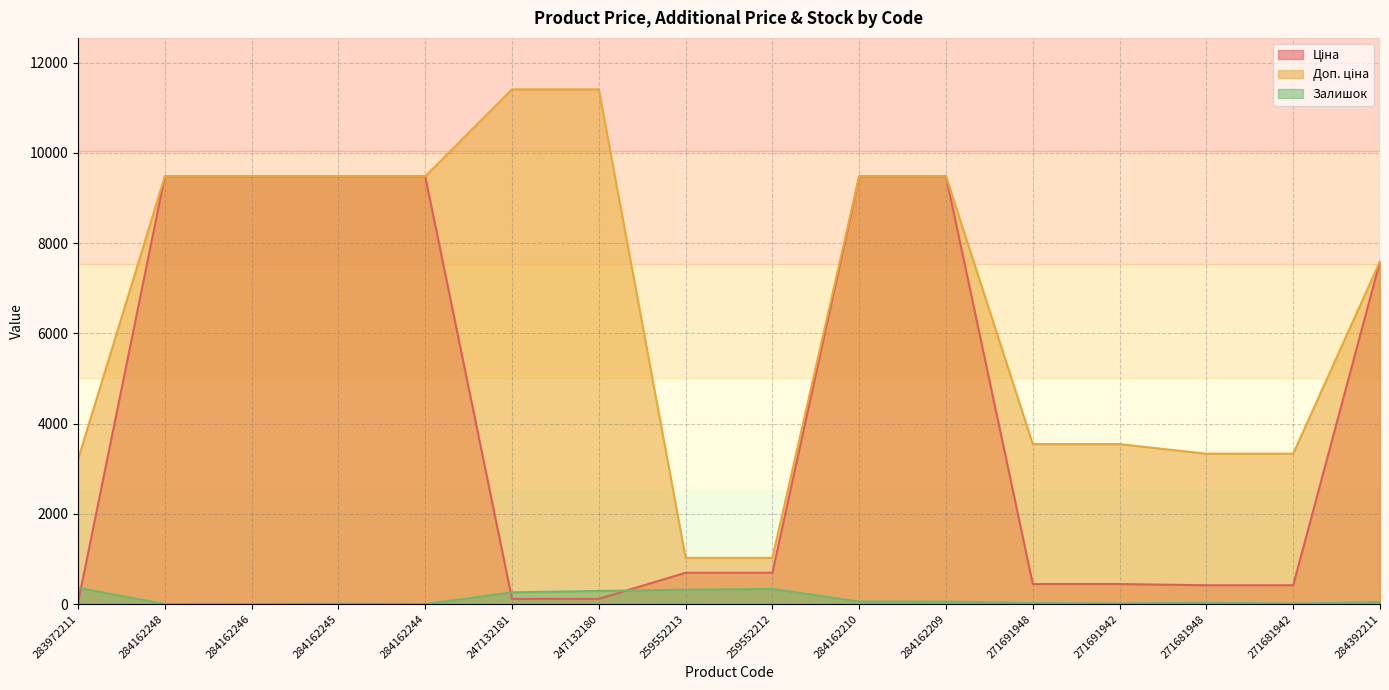

How many lines are shown in the chart?

3